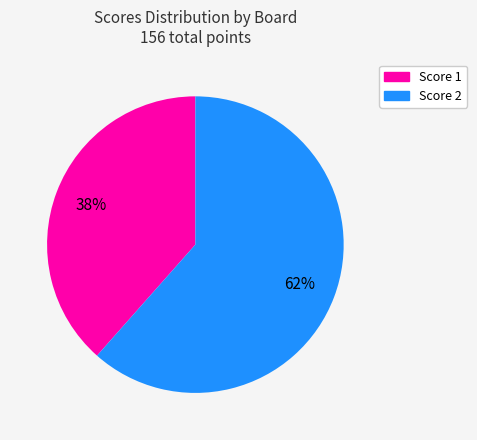

Is there any slice that represents more than half of the pie?

Yes